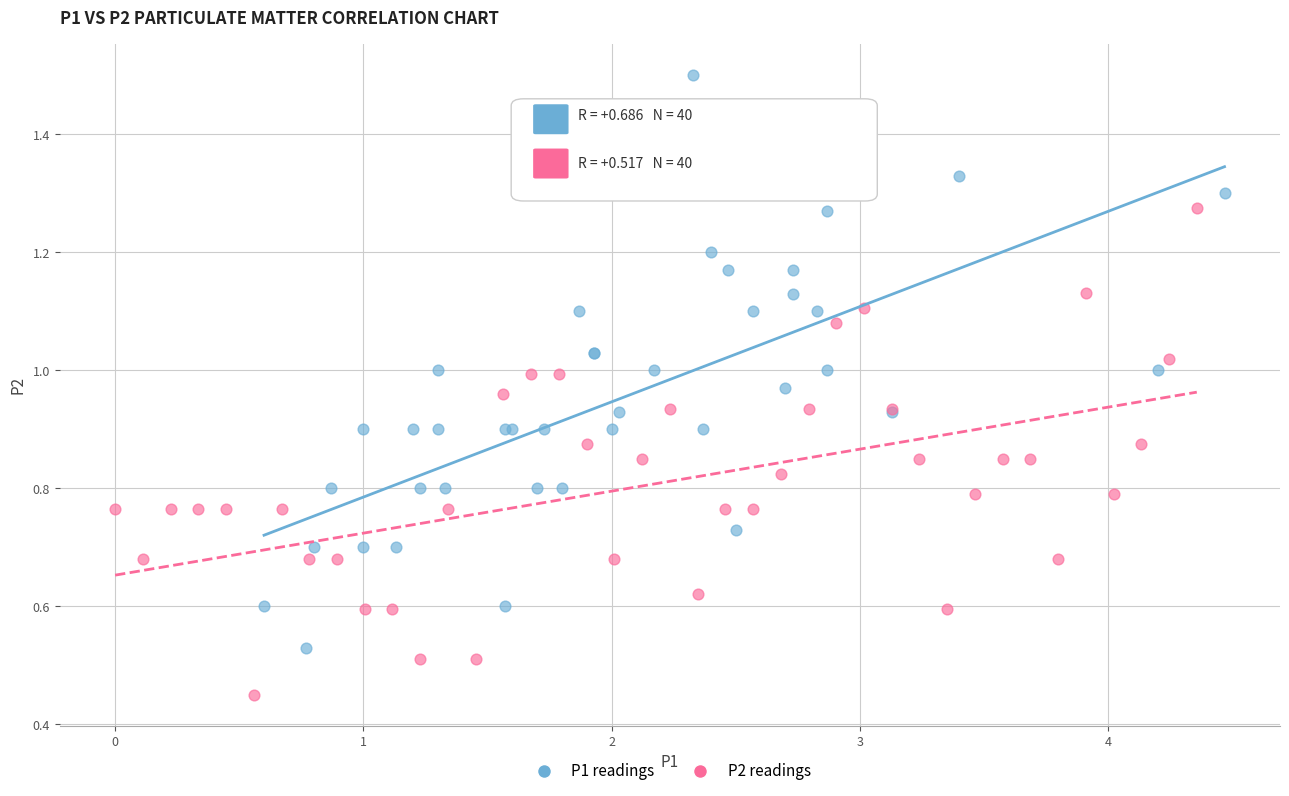

Which series reaches the minimum Y coordinate?

P2 readings